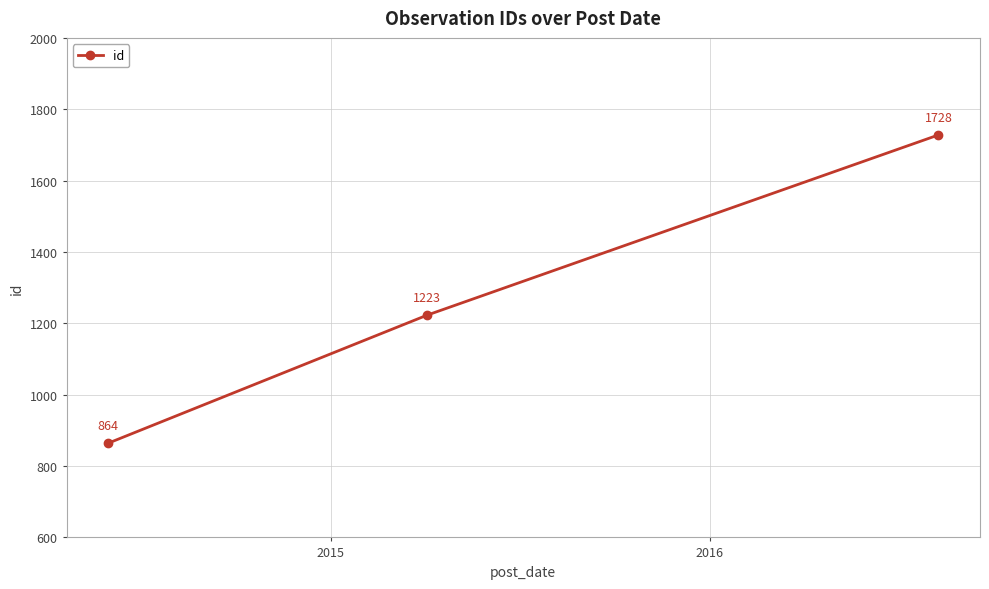

What is the value of the 2nd point from the left?

1223